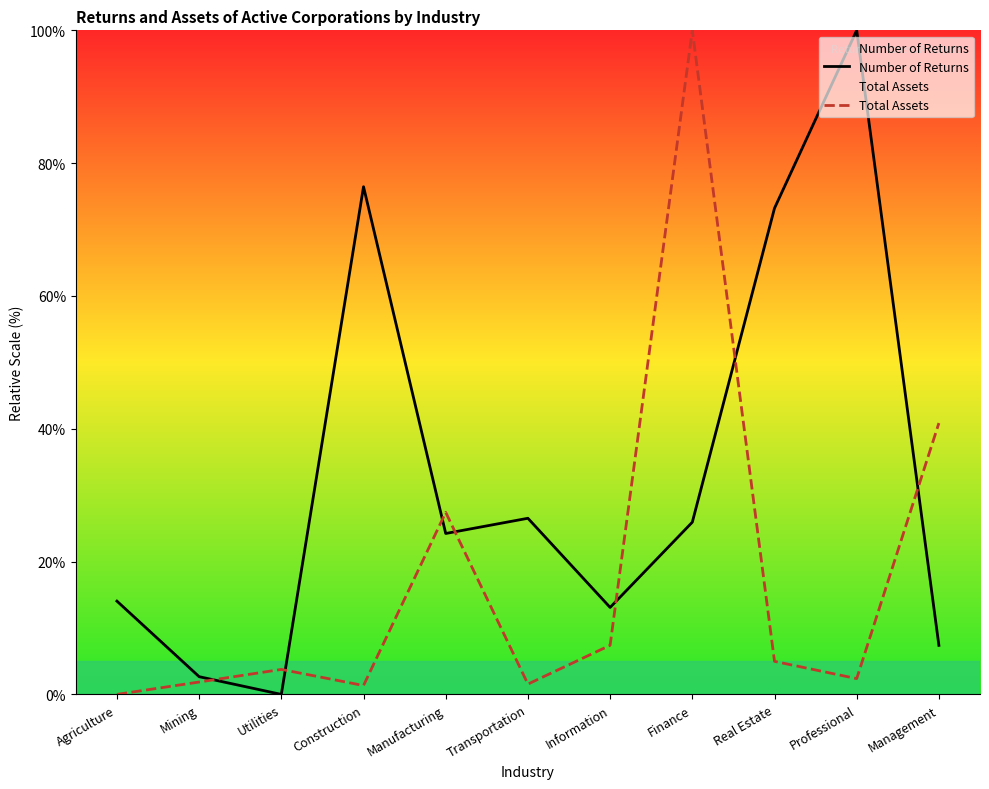

Rank the series by their maximum value, from highest to lowest.

Number of Returns, Total Assets